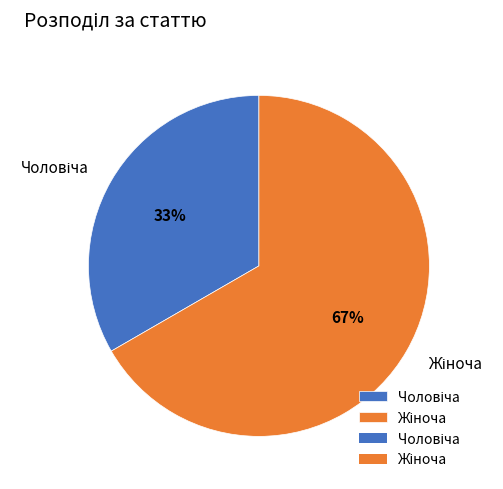

To the nearest percent, what is the average slice percentage?

50%